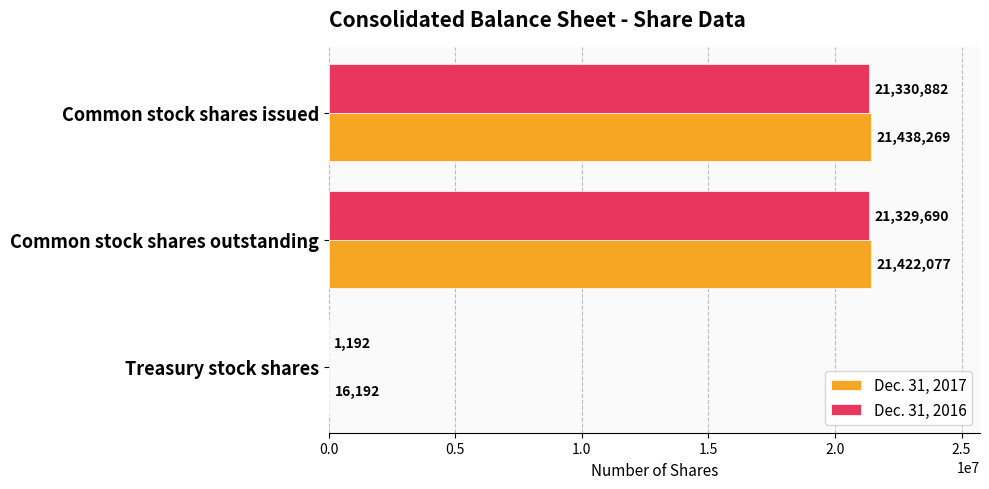

Between Common stock shares outstanding and Treasury stock shares, which series saw the biggest shift?

Dec. 31, 2017